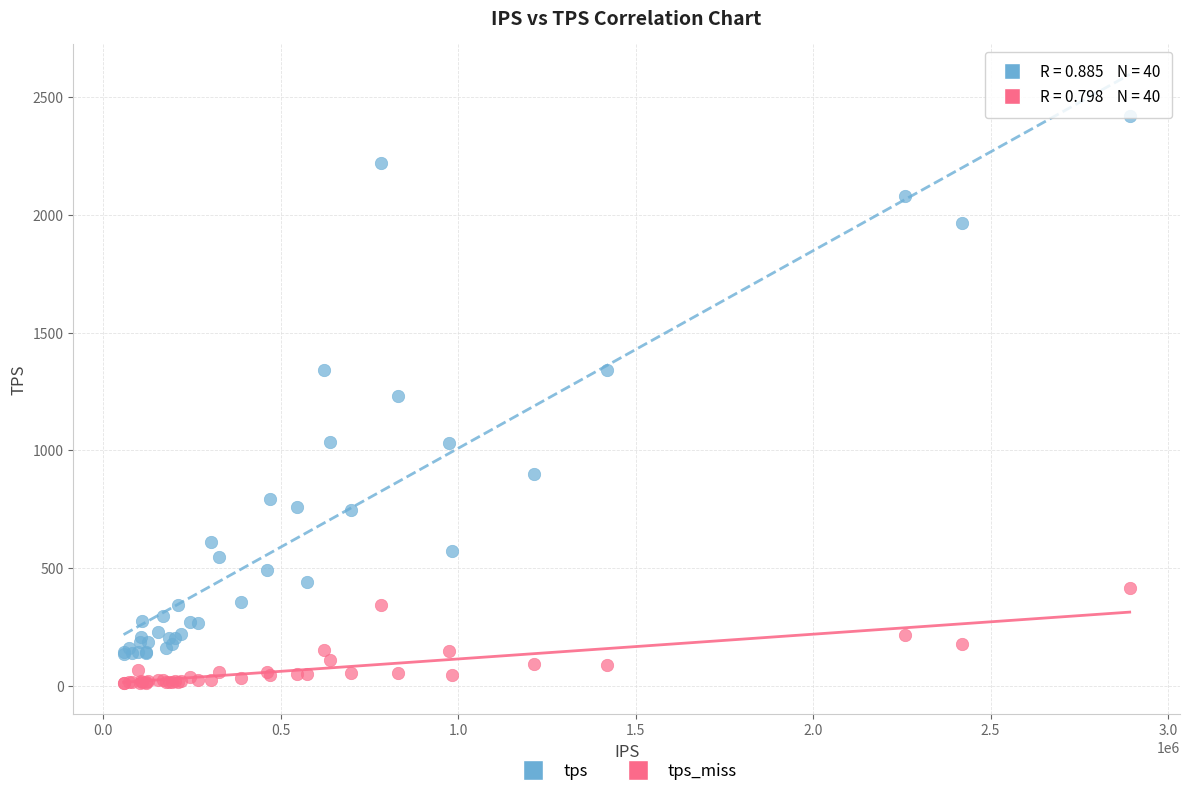

Which series contains the highest Y value?

tps